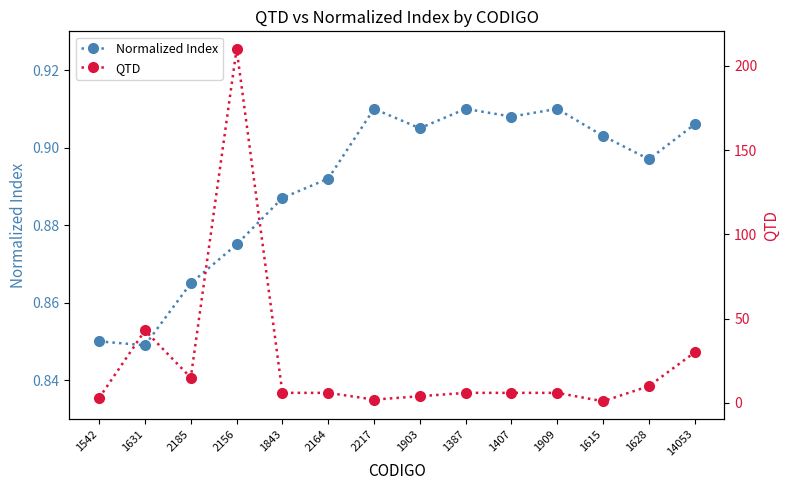

What is the average value of the Normalized Index series?

0.9